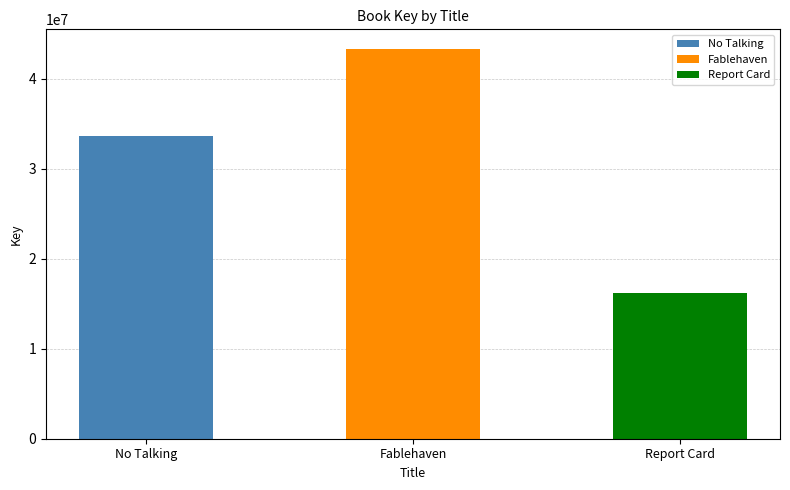

What is the change in value from Fablehaven to Report Card?

-27123750